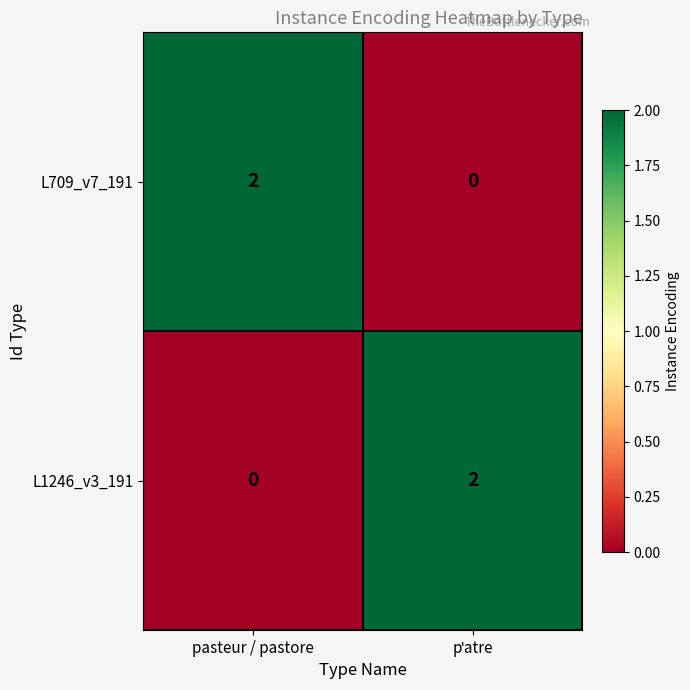

How many series are shown in this chart?

2